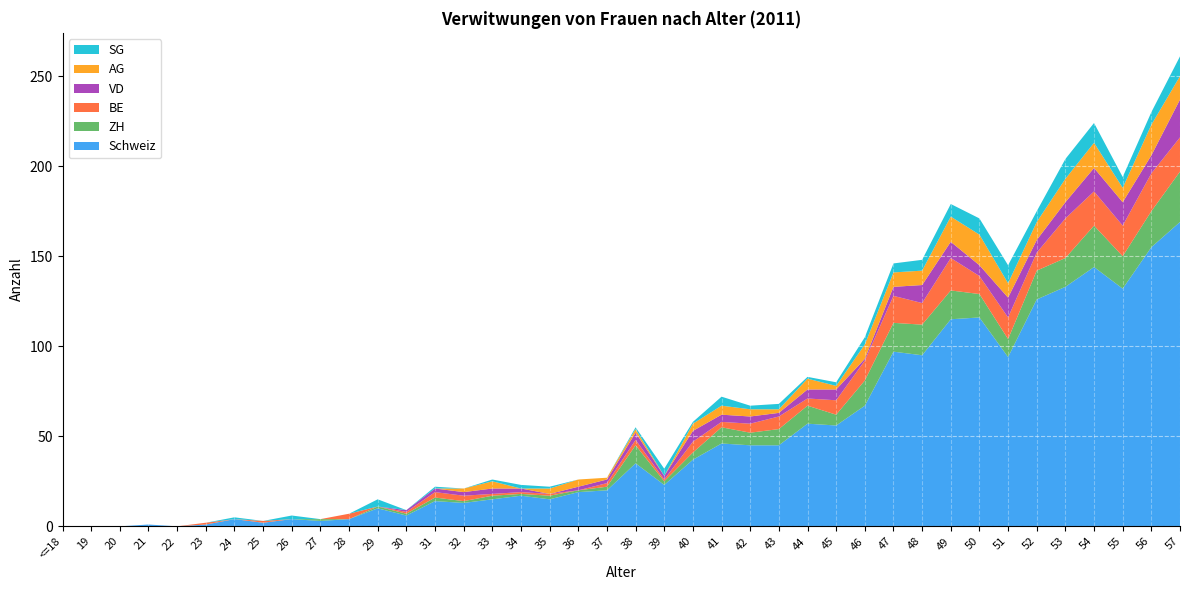

Reading left to right, extract all data points from this chart.

Schweiz: <=18=0	19=0	20=0	21=1	22=0	23=1	24=4	25=2	26=4	27=3	28=4	29=10	30=6	31=14	32=13	33=15	34=17	35=15	36=19	37=20	38=35	39=23	40=37	41=46	42=45	43=45	44=57	45=56	46=67	47=97	48=95	49=115	50=116	51=94	52=126	53=133	54=144	55=132	56=155	57=169
ZH: <=18=0	19=0	20=0	21=0	22=0	23=0	24=0	25=0	26=0	27=1	28=0	29=1	30=1	31=2	32=1	33=2	34=1	35=2	36=1	37=2	38=10	39=2	40=4	41=9	42=7	43=9	44=10	45=6	46=14	47=16	48=17	49=16	50=13	51=10	52=16	53=16	54=23	55=18	56=20	57=28
BE: <=18=0	19=0	20=0	21=0	22=0	23=1	24=0	25=1	26=0	27=0	28=3	29=0	30=1	31=3	32=3	33=1	34=1	35=1	36=0	37=2	38=3	39=1	40=6	41=3	42=5	43=7	44=4	45=8	46=11	47=15	48=12	49=18	50=10	51=12	52=10	53=22	54=19	55=17	56=21	57=19
VD: <=18=0	19=0	20=0	21=0	22=0	23=0	24=0	25=0	26=0	27=0	28=0	29=0	30=1	31=2	32=2	33=3	34=2	35=0	36=2	37=2	38=4	39=2	40=6	41=4	42=4	43=2	44=5	45=6	46=1	47=5	48=10	49=9	50=6	51=11	52=7	53=9	54=13	55=13	56=10	57=21
AG: <=18=0	19=0	20=0	21=0	22=0	23=0	24=0	25=0	26=0	27=0	28=0	29=0	30=0	31=0	32=2	33=4	34=0	35=3	36=4	37=1	38=2	39=0	40=4	41=5	42=4	43=2	44=6	45=2	46=8	47=8	48=8	49=14	50=17	51=8	52=10	53=13	54=14	55=8	56=17	57=13
SG: <=18=0	19=0	20=0	21=0	22=0	23=0	24=1	25=0	26=2	27=0	28=0	29=4	30=0	31=1	32=0	33=1	34=2	35=1	36=0	37=0	38=1	39=4	40=1	41=5	42=2	43=3	44=1	45=2	46=4	47=5	48=6	49=7	50=9	51=10	52=6	53=11	54=11	55=6	56=7	57=11